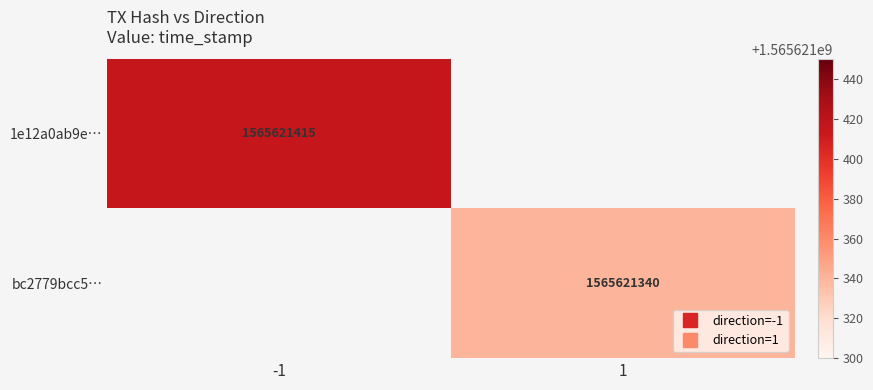

The 1e12a0ab9e283ffde66fc1a8bc637c3a1746763 series shows -1 at 0. True or false?

False